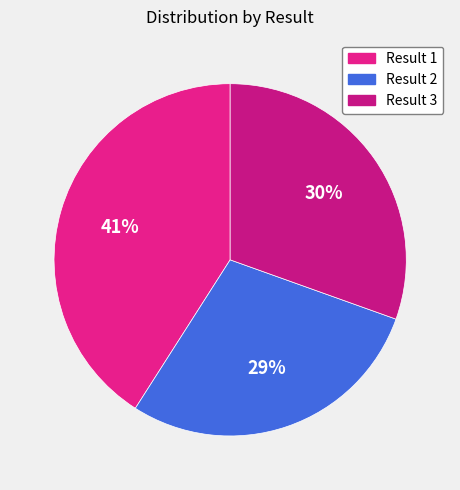

Count the number of slices in the pie.

3